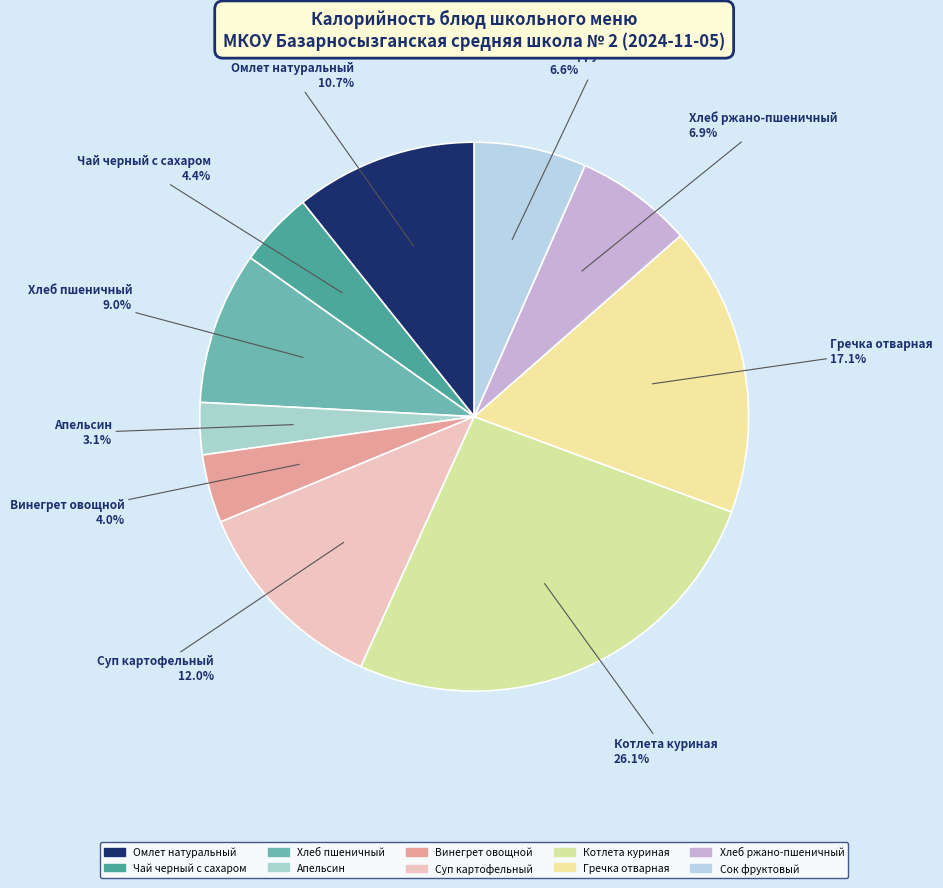

How much of the chart is everything except Котлета куриная?

73.9%